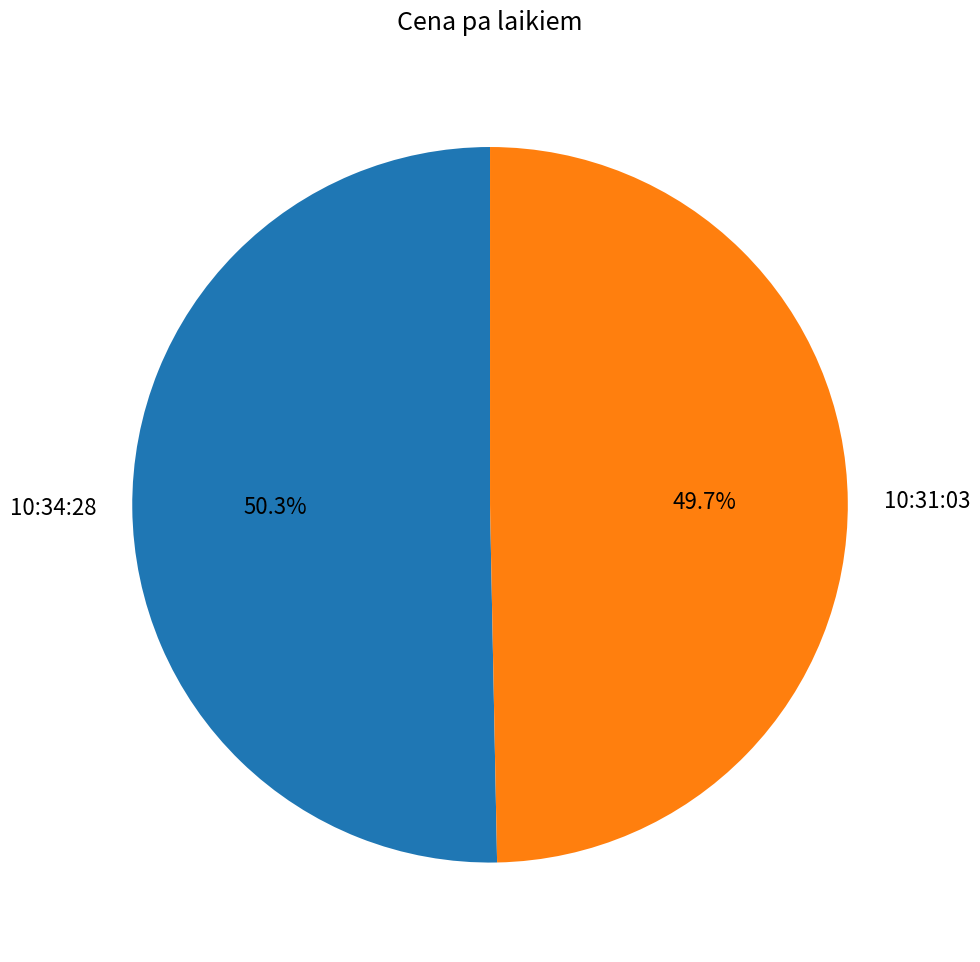

What is the ratio of the value at 10:31:03 to the value at 10:34:28?

1.0